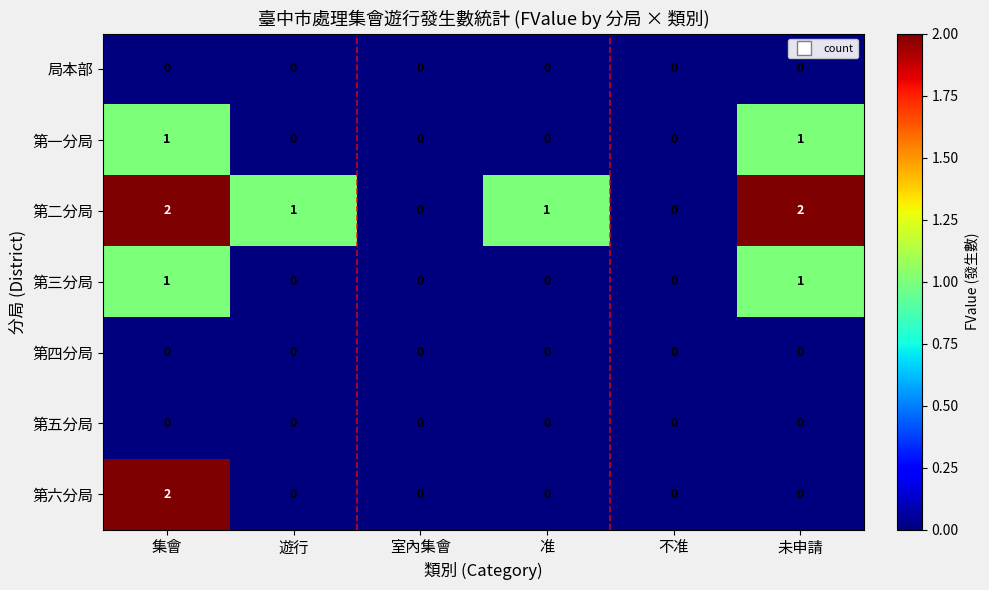

Which series changed the most between 室內集會 and 准?

第二分局